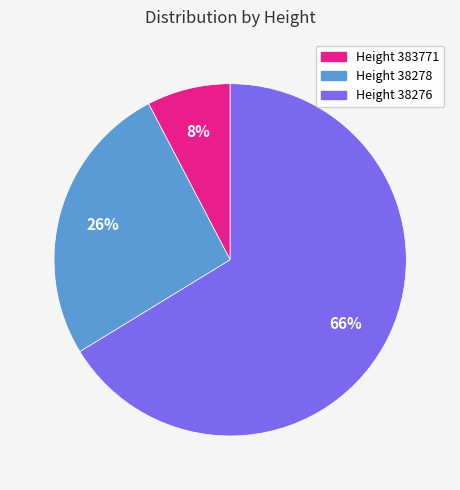

Is there a majority slice in this chart?

Yes